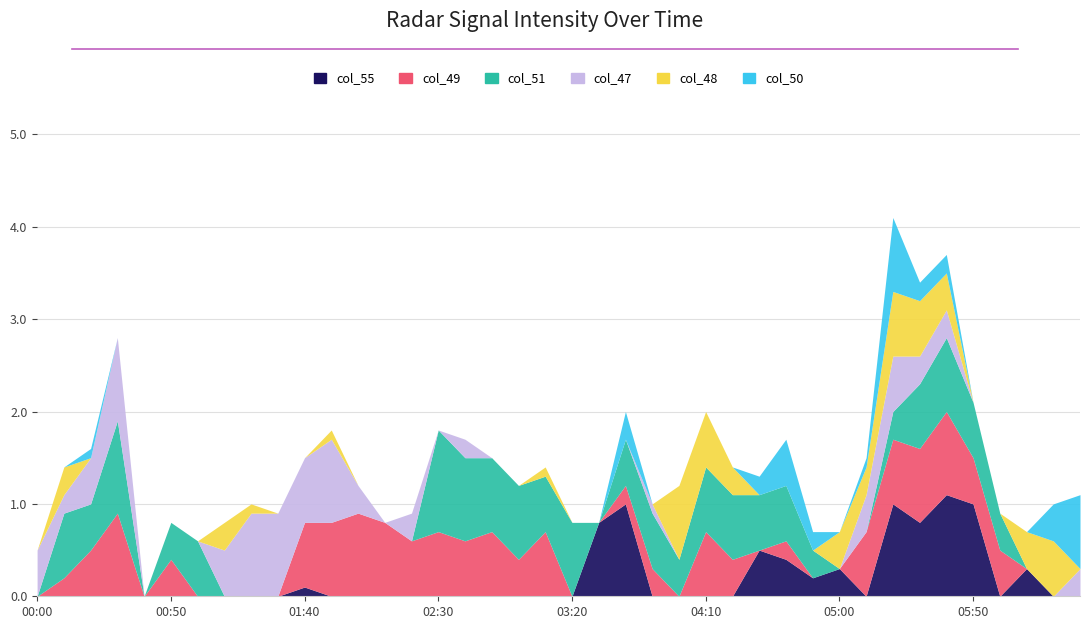

Reading left to right, list all the values displayed in this chart.

col_55: 2012/06/02 00:00=0.0	2012/06/02 00:10=0.0	2012/06/02 00:20=0.0	2012/06/02 00:30=0.0	2012/06/02 00:40=0.0	2012/06/02 00:50=0.0	2012/06/02 01:00=0.0	2012/06/02 01:10=0.0	2012/06/02 01:20=0.0	2012/06/02 01:30=0.0	2012/06/02 01:40=0.1	2012/06/02 01:50=0.0	2012/06/02 02:00=0.0	2012/06/02 02:10=0.0	2012/06/02 02:20=0.0	2012/06/02 02:30=0.0	2012/06/02 02:40=0.0	2012/06/02 02:50=0.0	2012/06/02 03:00=0.0	2012/06/02 03:10=0.0	2012/06/02 03:20=0.0	2012/06/02 03:30=0.8	2012/06/02 03:40=1.0	2012/06/02 03:50=0.0	2012/06/02 04:00=0.0	2012/06/02 04:10=0.0	2012/06/02 04:20=0.0	2012/06/02 04:30=0.5	2012/06/02 04:40=0.4	2012/06/02 04:50=0.2	2012/06/02 05:00=0.3	2012/06/02 05:10=0.0	2012/06/02 05:20=1.0	2012/06/02 05:30=0.8	2012/06/02 05:40=1.1	2012/06/02 05:50=1.0	2012/06/02 06:00=0.0	2012/06/02 06:10=0.3	2012/06/02 06:20=0.0	2012/06/02 06:30=0.0
col_49: 2012/06/02 00:00=0.0	2012/06/02 00:10=0.2	2012/06/02 00:20=0.5	2012/06/02 00:30=0.9	2012/06/02 00:40=0.0	2012/06/02 00:50=0.4	2012/06/02 01:00=0.0	2012/06/02 01:10=0.0	2012/06/02 01:20=0.0	2012/06/02 01:30=0.0	2012/06/02 01:40=0.7	2012/06/02 01:50=0.8	2012/06/02 02:00=0.9	2012/06/02 02:10=0.8	2012/06/02 02:20=0.6	2012/06/02 02:30=0.7	2012/06/02 02:40=0.6	2012/06/02 02:50=0.7	2012/06/02 03:00=0.4	2012/06/02 03:10=0.7	2012/06/02 03:20=0.0	2012/06/02 03:30=0.0	2012/06/02 03:40=0.2	2012/06/02 03:50=0.3	2012/06/02 04:00=0.0	2012/06/02 04:10=0.7	2012/06/02 04:20=0.4	2012/06/02 04:30=0.0	2012/06/02 04:40=0.2	2012/06/02 04:50=0.0	2012/06/02 05:00=0.0	2012/06/02 05:10=0.7	2012/06/02 05:20=0.7	2012/06/02 05:30=0.8	2012/06/02 05:40=0.9	2012/06/02 05:50=0.5	2012/06/02 06:00=0.5	2012/06/02 06:10=0.0	2012/06/02 06:20=0.0	2012/06/02 06:30=0.0
col_51: 2012/06/02 00:00=0.0	2012/06/02 00:10=0.7	2012/06/02 00:20=0.5	2012/06/02 00:30=1.0	2012/06/02 00:40=0.0	2012/06/02 00:50=0.4	2012/06/02 01:00=0.6	2012/06/02 01:10=0.0	2012/06/02 01:20=0.0	2012/06/02 01:30=0.0	2012/06/02 01:40=0.0	2012/06/02 01:50=0.0	2012/06/02 02:00=0.0	2012/06/02 02:10=0.0	2012/06/02 02:20=0.0	2012/06/02 02:30=1.1	2012/06/02 02:40=0.9	2012/06/02 02:50=0.8	2012/06/02 03:00=0.8	2012/06/02 03:10=0.6	2012/06/02 03:20=0.8	2012/06/02 03:30=0.0	2012/06/02 03:40=0.5	2012/06/02 03:50=0.6	2012/06/02 04:00=0.4	2012/06/02 04:10=0.7	2012/06/02 04:20=0.7	2012/06/02 04:30=0.6	2012/06/02 04:40=0.6	2012/06/02 04:50=0.3	2012/06/02 05:00=0.0	2012/06/02 05:10=0.0	2012/06/02 05:20=0.3	2012/06/02 05:30=0.7	2012/06/02 05:40=0.8	2012/06/02 05:50=0.6	2012/06/02 06:00=0.4	2012/06/02 06:10=0.0	2012/06/02 06:20=0.0	2012/06/02 06:30=0.0
col_47: 2012/06/02 00:00=0.5	2012/06/02 00:10=0.2	2012/06/02 00:20=0.5	2012/06/02 00:30=0.9	2012/06/02 00:40=0.0	2012/06/02 00:50=0.0	2012/06/02 01:00=0.0	2012/06/02 01:10=0.5	2012/06/02 01:20=0.9	2012/06/02 01:30=0.9	2012/06/02 01:40=0.7	2012/06/02 01:50=0.9	2012/06/02 02:00=0.3	2012/06/02 02:10=0.0	2012/06/02 02:20=0.3	2012/06/02 02:30=0.0	2012/06/02 02:40=0.2	2012/06/02 02:50=0.0	2012/06/02 03:00=0.0	2012/06/02 03:10=0.0	2012/06/02 03:20=0.0	2012/06/02 03:30=0.0	2012/06/02 03:40=0.0	2012/06/02 03:50=0.1	2012/06/02 04:00=0.0	2012/06/02 04:10=0.0	2012/06/02 04:20=0.0	2012/06/02 04:30=0.0	2012/06/02 04:40=0.0	2012/06/02 04:50=0.0	2012/06/02 05:00=0.0	2012/06/02 05:10=0.4	2012/06/02 05:20=0.6	2012/06/02 05:30=0.3	2012/06/02 05:40=0.3	2012/06/02 05:50=0.0	2012/06/02 06:00=0.0	2012/06/02 06:10=0.0	2012/06/02 06:20=0.0	2012/06/02 06:30=0.3
col_48: 2012/06/02 00:00=0.0	2012/06/02 00:10=0.3	2012/06/02 00:20=0.0	2012/06/02 00:30=0.0	2012/06/02 00:40=0.0	2012/06/02 00:50=0.0	2012/06/02 01:00=0.0	2012/06/02 01:10=0.3	2012/06/02 01:20=0.1	2012/06/02 01:30=0.0	2012/06/02 01:40=0.0	2012/06/02 01:50=0.1	2012/06/02 02:00=0.0	2012/06/02 02:10=0.0	2012/06/02 02:20=0.0	2012/06/02 02:30=0.0	2012/06/02 02:40=0.0	2012/06/02 02:50=0.0	2012/06/02 03:00=0.0	2012/06/02 03:10=0.1	2012/06/02 03:20=0.0	2012/06/02 03:30=0.0	2012/06/02 03:40=0.0	2012/06/02 03:50=0.0	2012/06/02 04:00=0.8	2012/06/02 04:10=0.6	2012/06/02 04:20=0.3	2012/06/02 04:30=0.0	2012/06/02 04:40=0.0	2012/06/02 04:50=0.0	2012/06/02 05:00=0.4	2012/06/02 05:10=0.3	2012/06/02 05:20=0.7	2012/06/02 05:30=0.6	2012/06/02 05:40=0.4	2012/06/02 05:50=0.0	2012/06/02 06:00=0.0	2012/06/02 06:10=0.4	2012/06/02 06:20=0.6	2012/06/02 06:30=0.0
col_50: 2012/06/02 00:00=0.0	2012/06/02 00:10=0.0	2012/06/02 00:20=0.1	2012/06/02 00:30=0.0	2012/06/02 00:40=0.0	2012/06/02 00:50=0.0	2012/06/02 01:00=0.0	2012/06/02 01:10=0.0	2012/06/02 01:20=0.0	2012/06/02 01:30=0.0	2012/06/02 01:40=0.0	2012/06/02 01:50=0.0	2012/06/02 02:00=0.0	2012/06/02 02:10=0.0	2012/06/02 02:20=0.0	2012/06/02 02:30=0.0	2012/06/02 02:40=0.0	2012/06/02 02:50=0.0	2012/06/02 03:00=0.0	2012/06/02 03:10=0.0	2012/06/02 03:20=0.0	2012/06/02 03:30=0.0	2012/06/02 03:40=0.3	2012/06/02 03:50=0.0	2012/06/02 04:00=0.0	2012/06/02 04:10=0.0	2012/06/02 04:20=0.0	2012/06/02 04:30=0.2	2012/06/02 04:40=0.5	2012/06/02 04:50=0.2	2012/06/02 05:00=0.0	2012/06/02 05:10=0.1	2012/06/02 05:20=0.8	2012/06/02 05:30=0.2	2012/06/02 05:40=0.2	2012/06/02 05:50=0.0	2012/06/02 06:00=0.0	2012/06/02 06:10=0.0	2012/06/02 06:20=0.4	2012/06/02 06:30=0.8